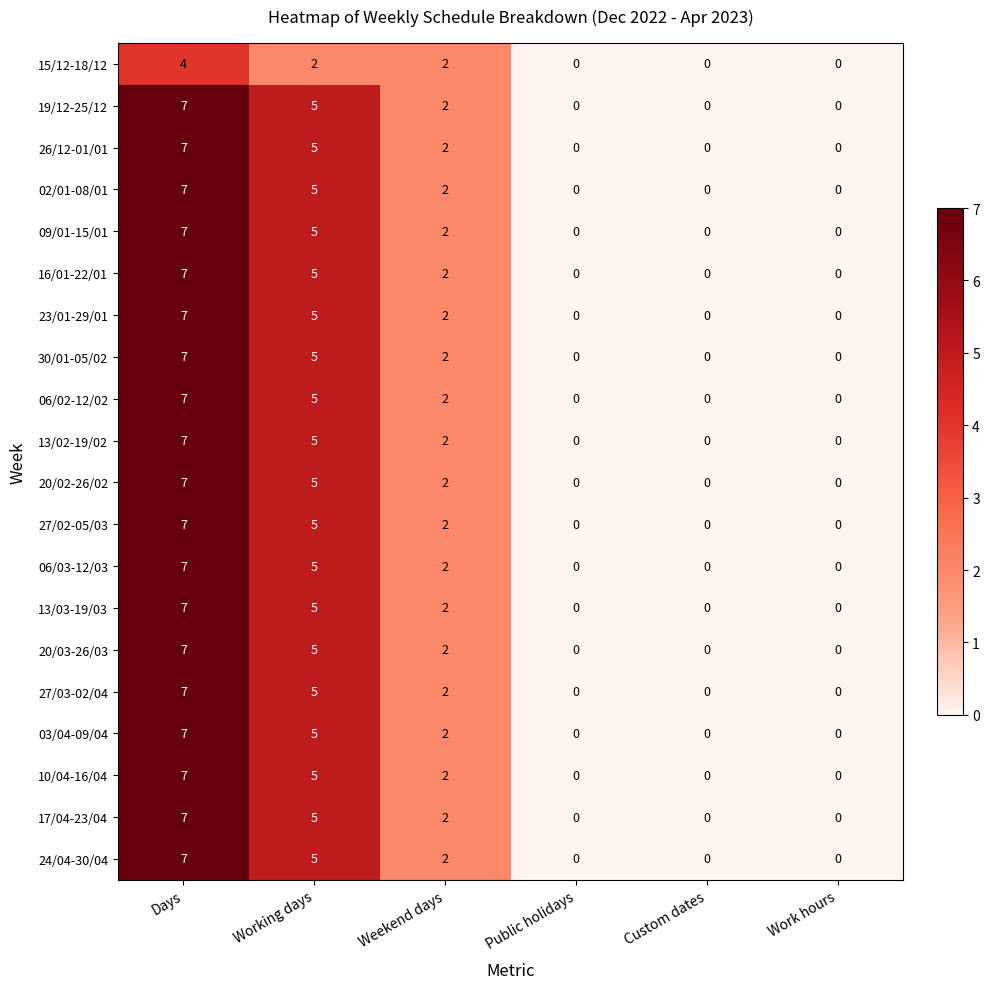

What is the difference between the 27/02-05/03 values at Working days and Custom dates?

5